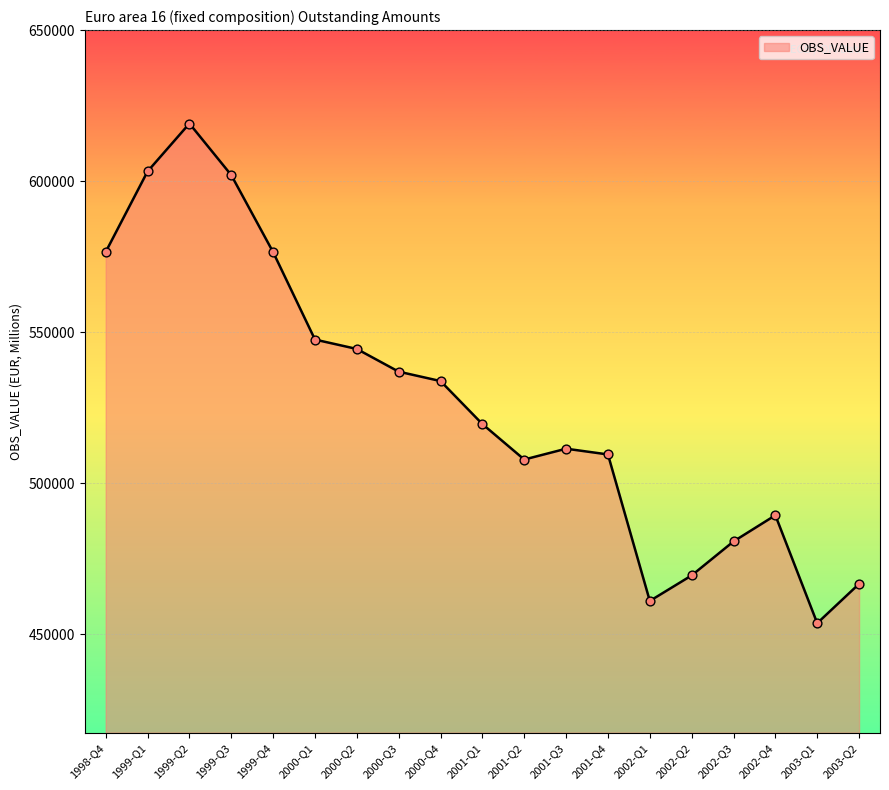

What is the ratio of the value at 2002-Q2 to the value at 2003-Q2?

1.0